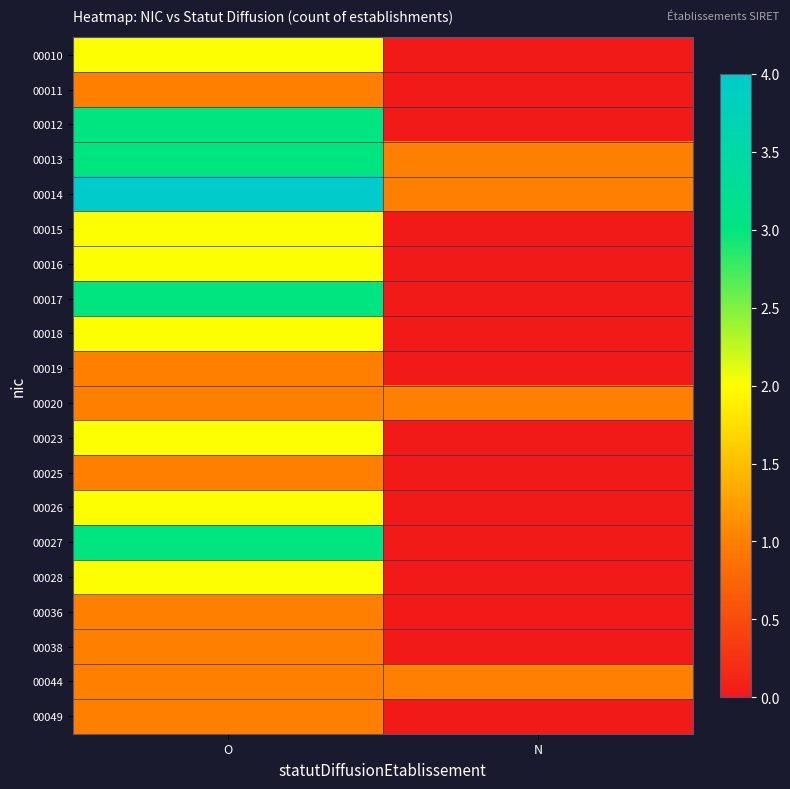

Reading right to left, transcribe all the data shown in this chart.

00010: N=0	O=2
00011: N=0	O=1
00012: N=0	O=3
00013: N=1	O=3
00014: N=1	O=4
00015: N=0	O=2
00016: N=0	O=2
00017: N=0	O=3
00018: N=0	O=2
00019: N=0	O=1
00020: N=1	O=1
00023: N=0	O=2
00025: N=0	O=1
00026: N=0	O=2
00027: N=0	O=3
00028: N=0	O=2
00036: N=0	O=1
00038: N=0	O=1
00044: N=1	O=1
00049: N=0	O=1